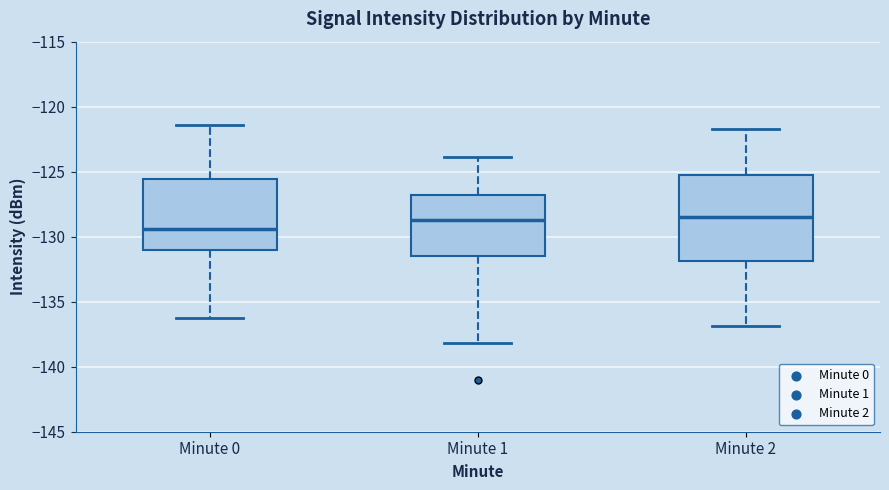

Where does the lower whisker of the box for Minute 0 end on the y-axis? The values are not printed on the chart, so give them approximately, as read against the axis.

-136.0